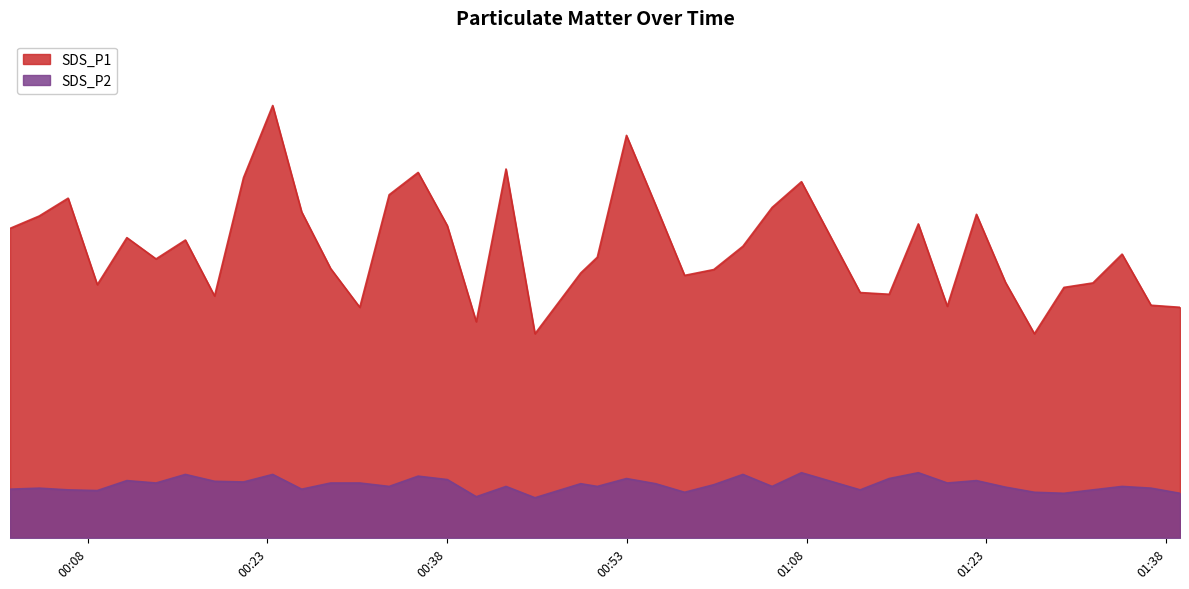

True or false: SDS_P1 and SDS_P2 intersect in this chart.

False